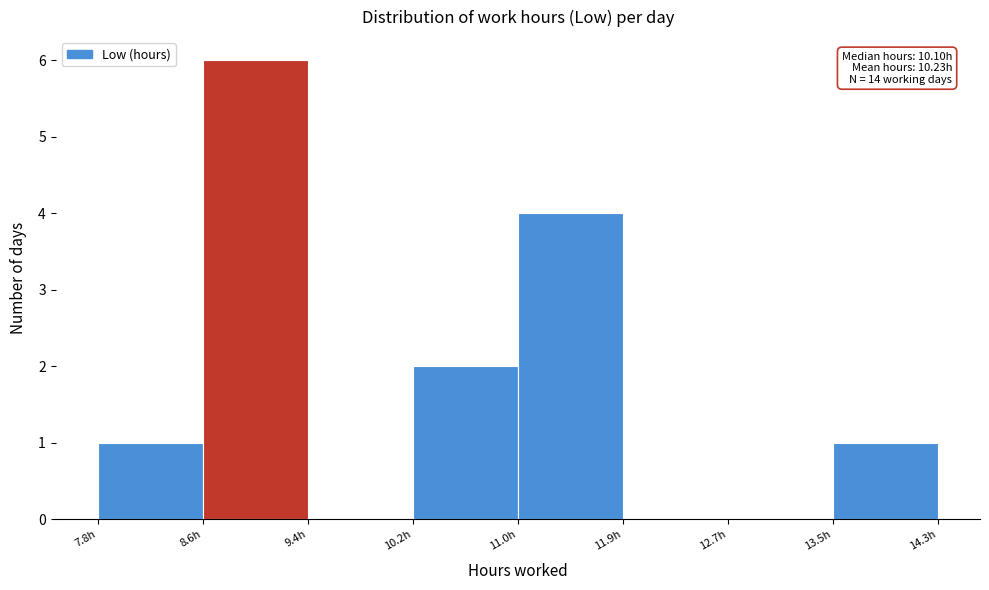

Over which range of the x-axis is the bar tallest?

8.6 to 9.4